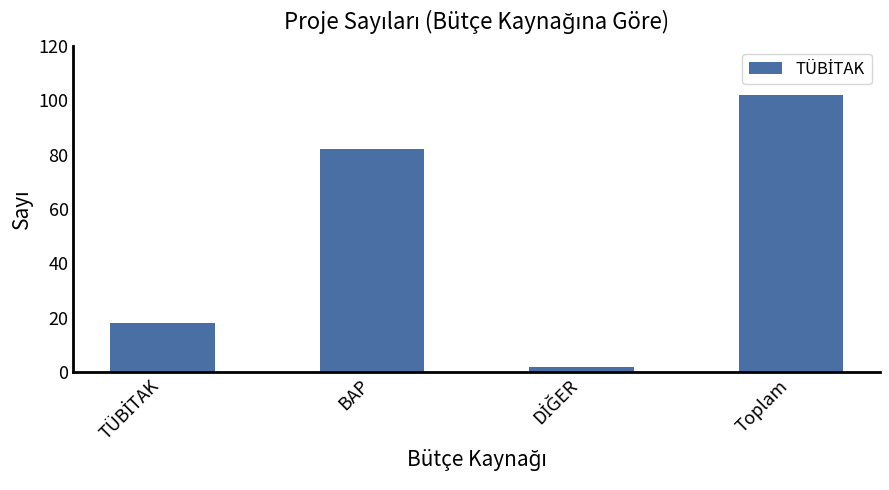

What is the greatest value displayed?

102